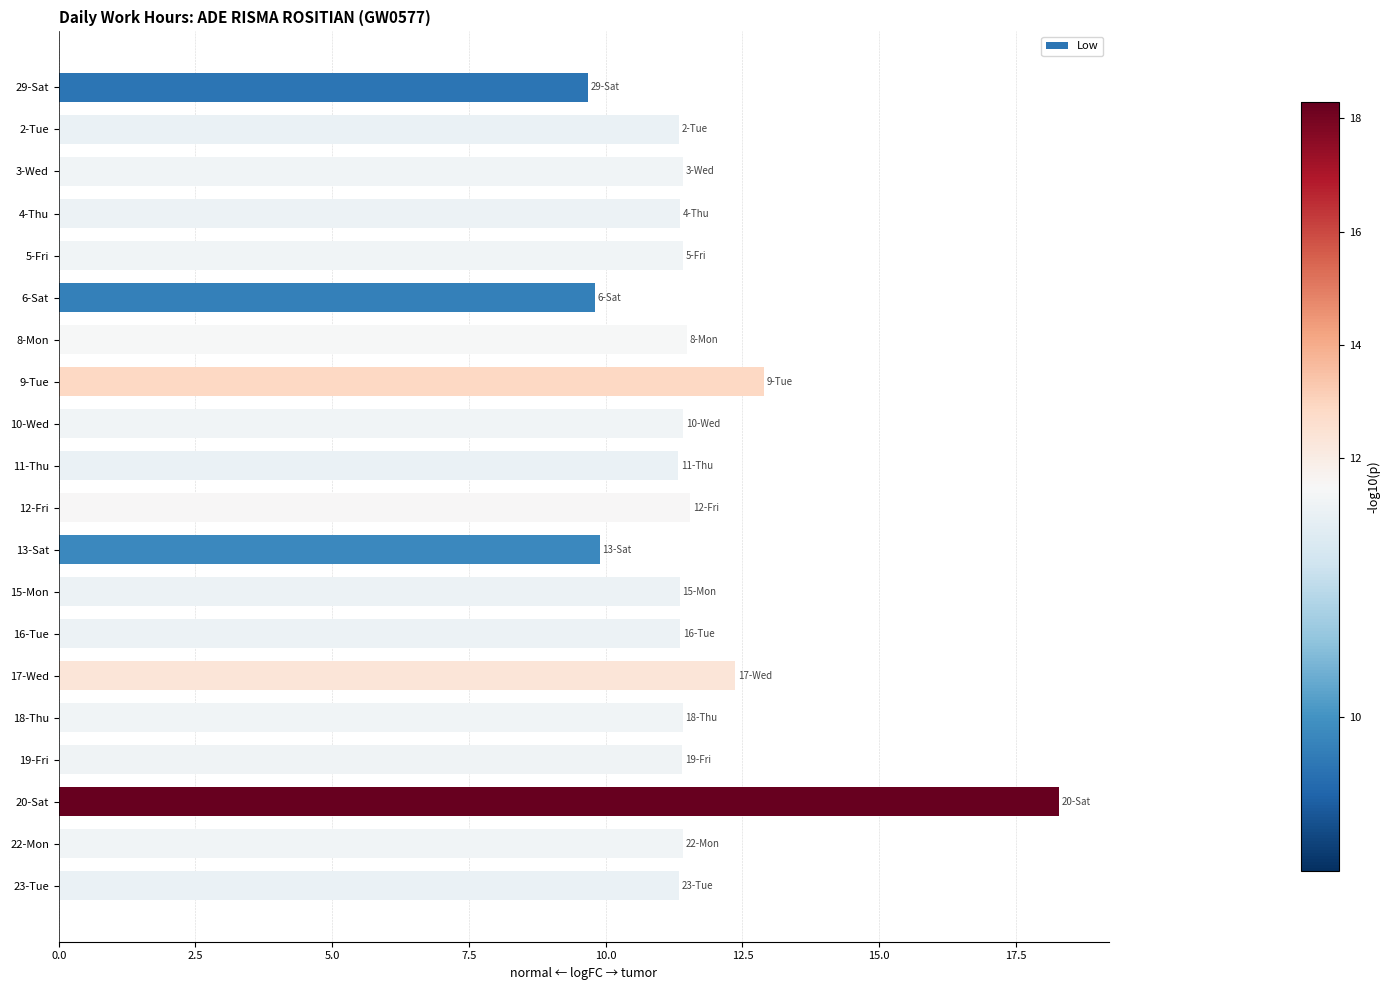

Does the chart contain any negative values?

No